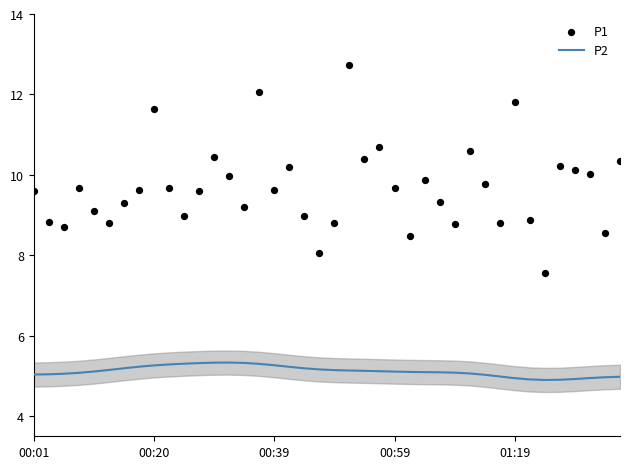

Which series has the largest Y range (max minus min)?

P1